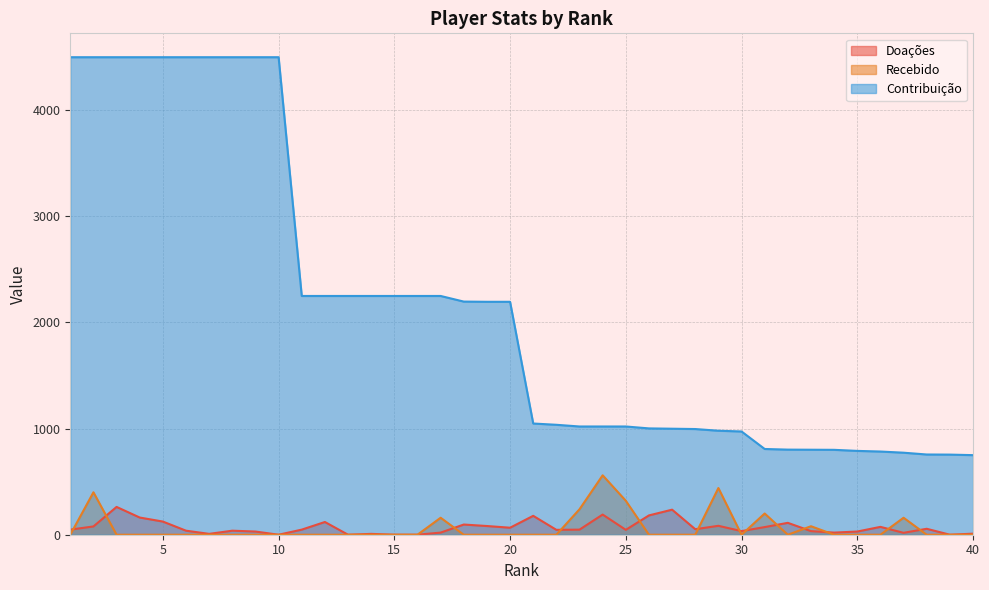

How many distinct data groups are displayed?

3